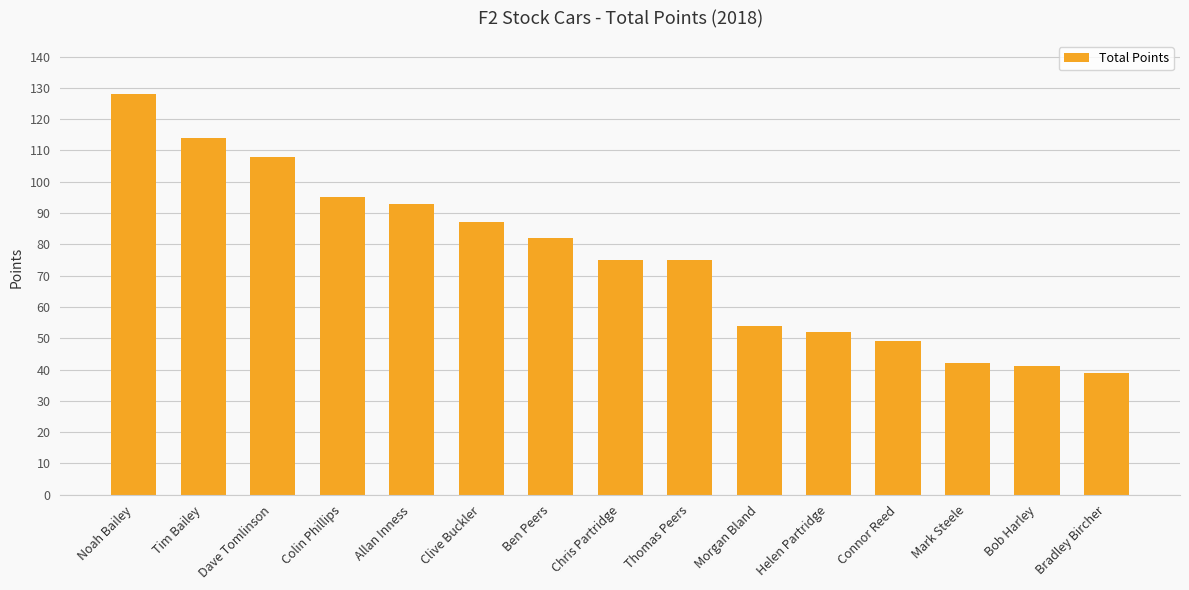

What is the approximate value at Colin Phillips?

95